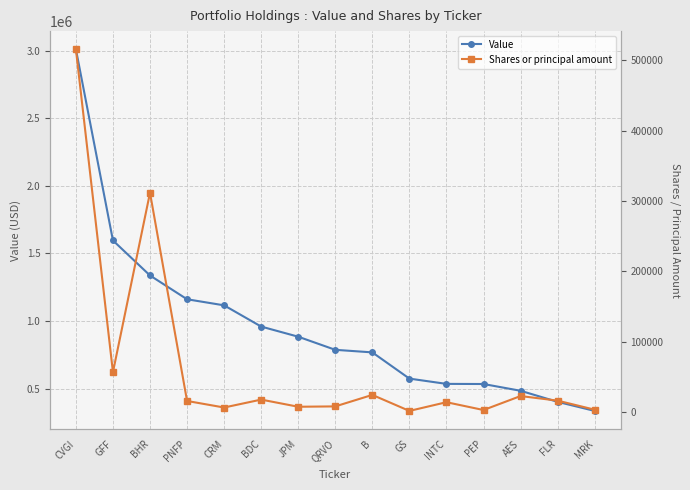

Reading right to left, extract all data points from this chart.

Value: MRK=335000	FLR=402000	AES=484000	PEP=534000	INTC=535000	GS=574000	B=768000	QRVO=787000	JPM=884000	BDC=959000	CRM=1116000	PNFP=1161000	BHR=1337000	GFF=1596000	CVGI=3011000
Shares or principal amount: MRK=3671	FLR=16528	AES=23047	PEP=3204	INTC=14308	GS=1933	B=24670	QRVO=8349	JPM=7848	BDC=18008	CRM=6761	PNFP=16055	BHR=311724	GFF=56945	CVGI=515608